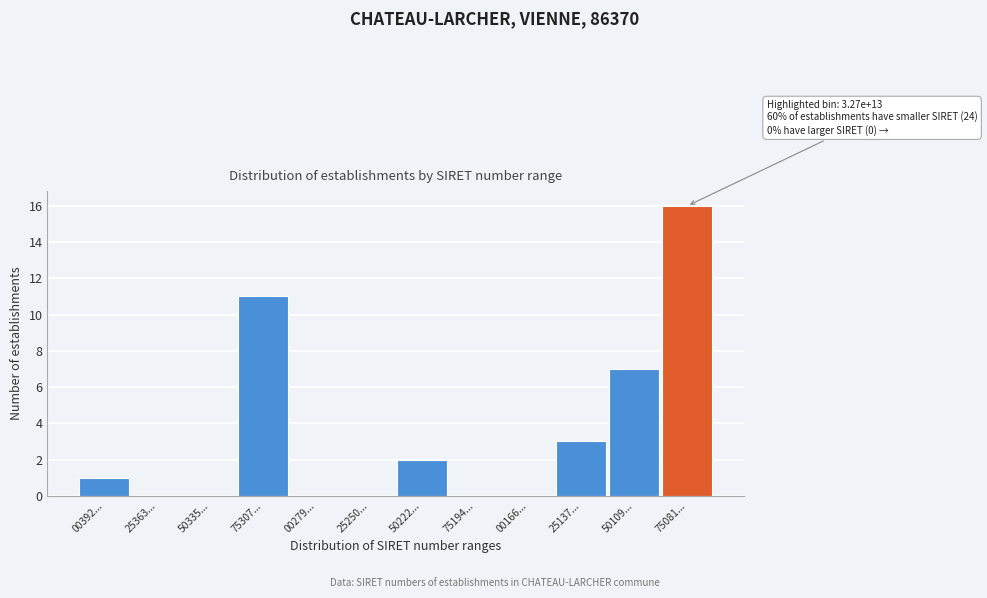

Reading left to right, what are all the values shown in this chart?

00392...=1	25363...=0	50335...=0	75307...=11	00279...=0	25250...=0	50222...=2	75194...=0	00166...=0	25137...=3	50109...=7	75081...=16